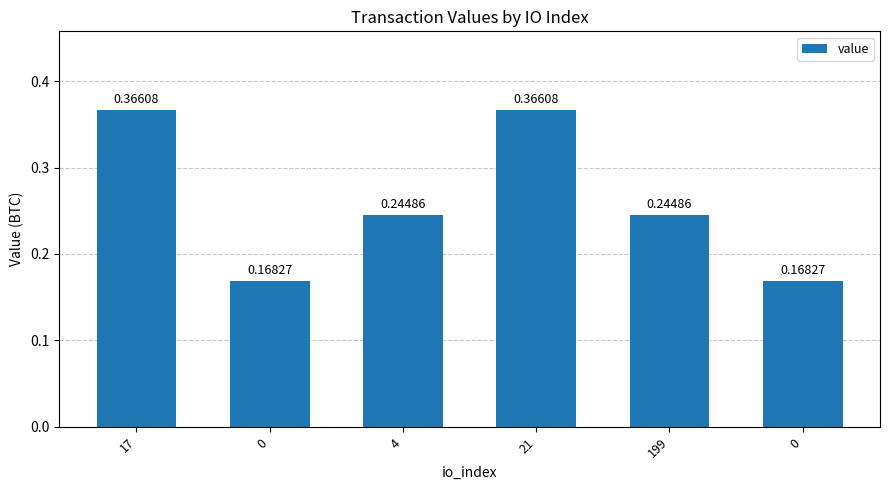

Which label corresponds to the largest value in the chart?

17